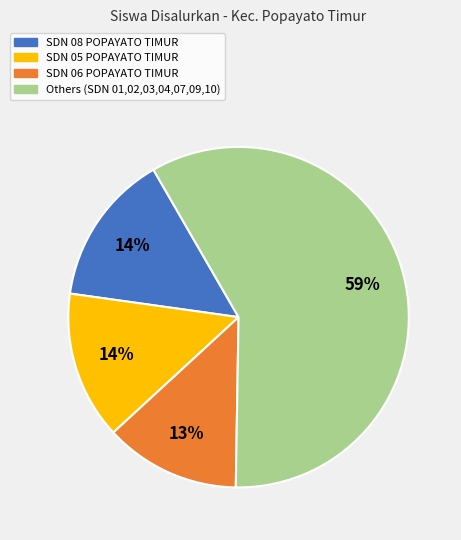

To the nearest percent, what is the difference between the largest and smallest slice percentages?

46%